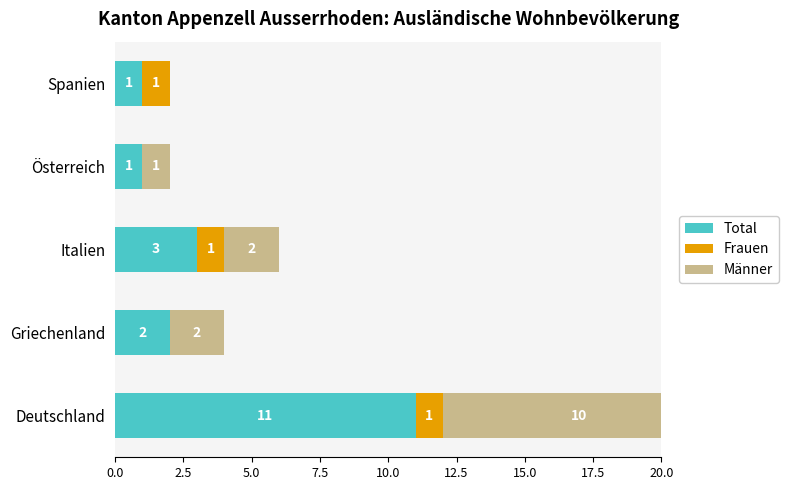

Rank the series at Österreich from highest to lowest value.

Total, Männer, Frauen